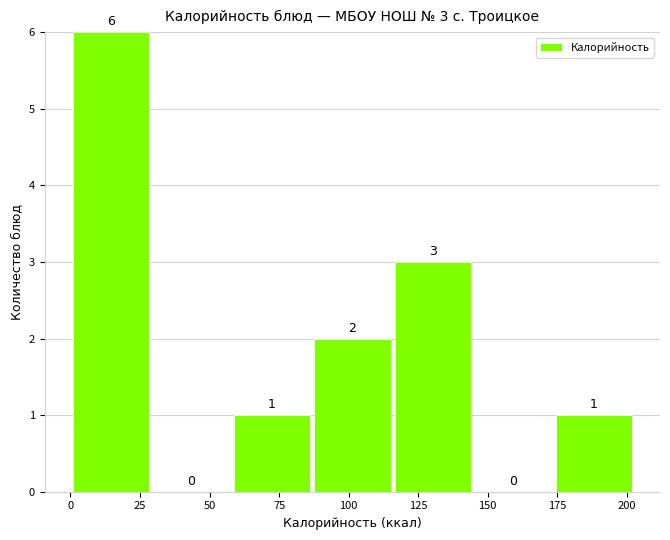

Over which range of the x-axis is the bar tallest?

0 to 30